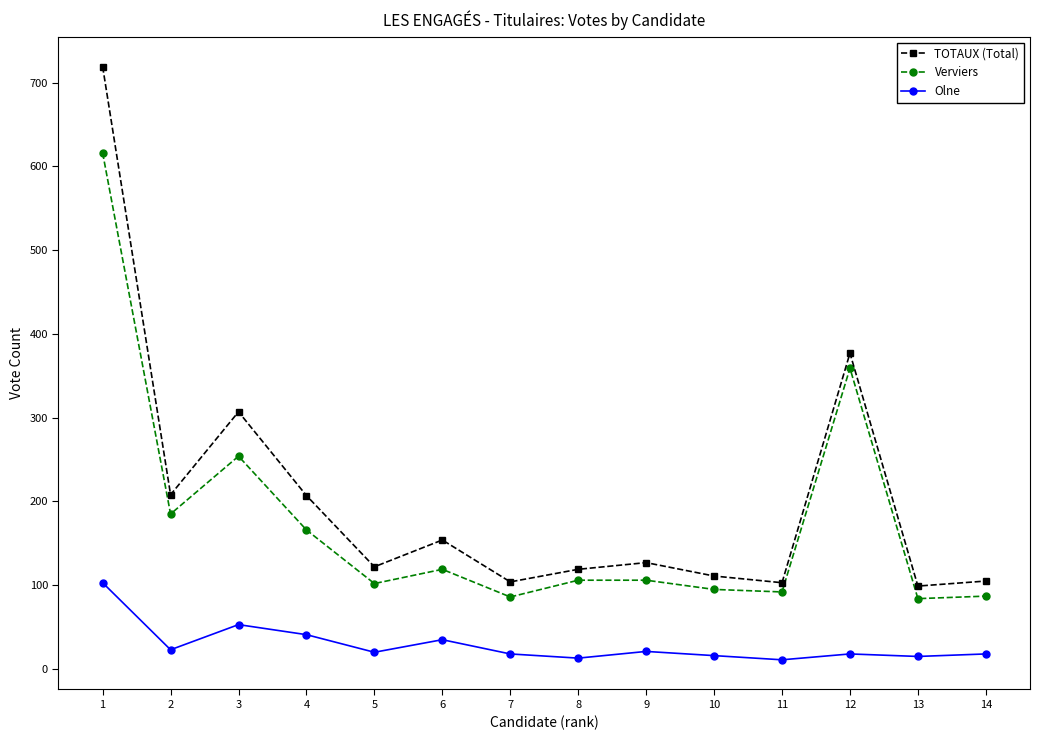

How many distinct data groups are displayed?

3